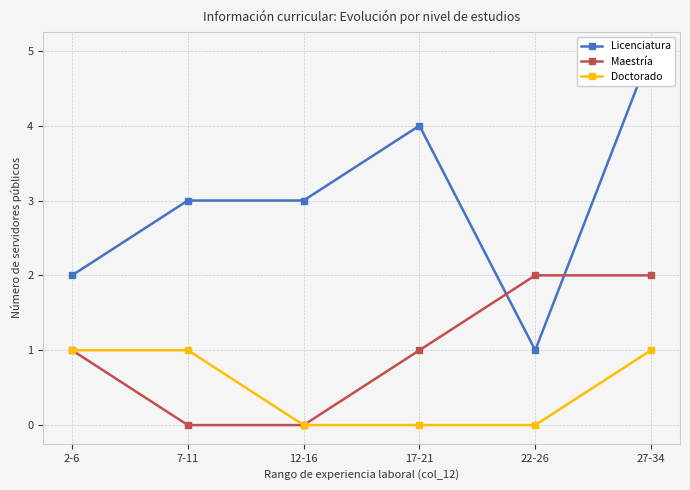

How many values in Maestría are above zero?

4